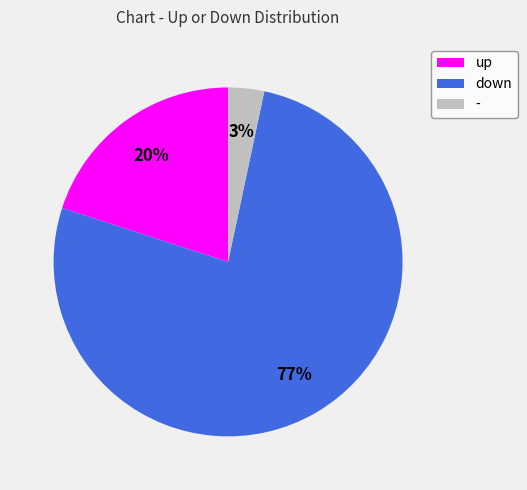

Rank the categories by value from highest to lowest.

down, up, -